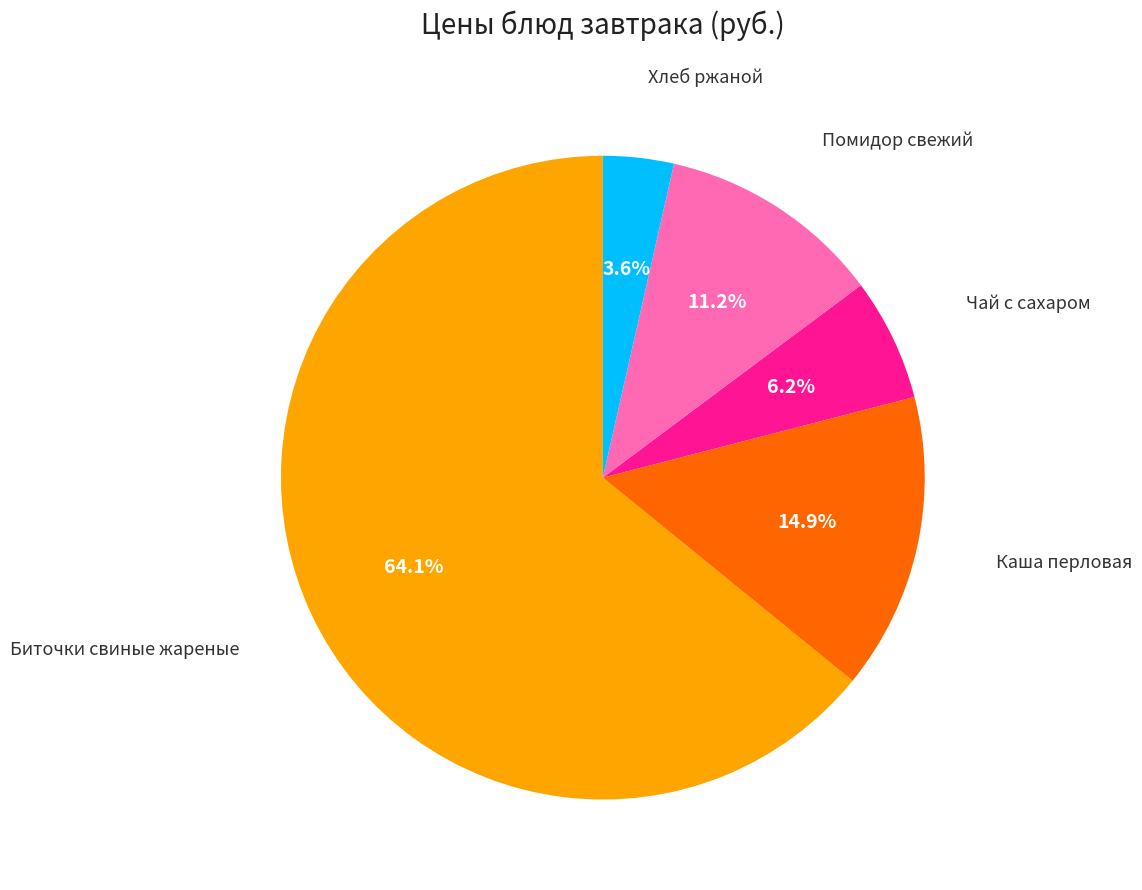

Is there a majority slice in this chart?

Yes